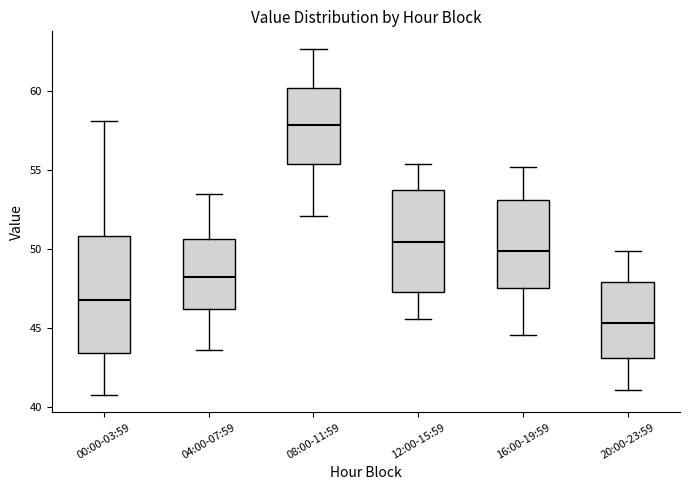

Reading left to right, read every box against the y-axis: the position of its median line, the range the box covers, and the ends of its whiskers. The values are not printed on the chart, so give them approximately, as read against the axis.

00:00-03:59: median 47.0, box 43.5 to 51.0, whiskers 41.0 to 58.0
04:00-07:59: median 48.0, box 46.0 to 50.5, whiskers 43.5 to 53.5
08:00-11:59: median 58.0, box 55.5 to 60.0, whiskers 52.0 to 62.5
12:00-15:59: median 50.5, box 47.5 to 53.5, whiskers 45.5 to 55.5
16:00-19:59: median 50.0, box 47.5 to 53.0, whiskers 44.5 to 55.0
20:00-23:59: median 45.5, box 43.0 to 48.0, whiskers 41.0 to 50.0